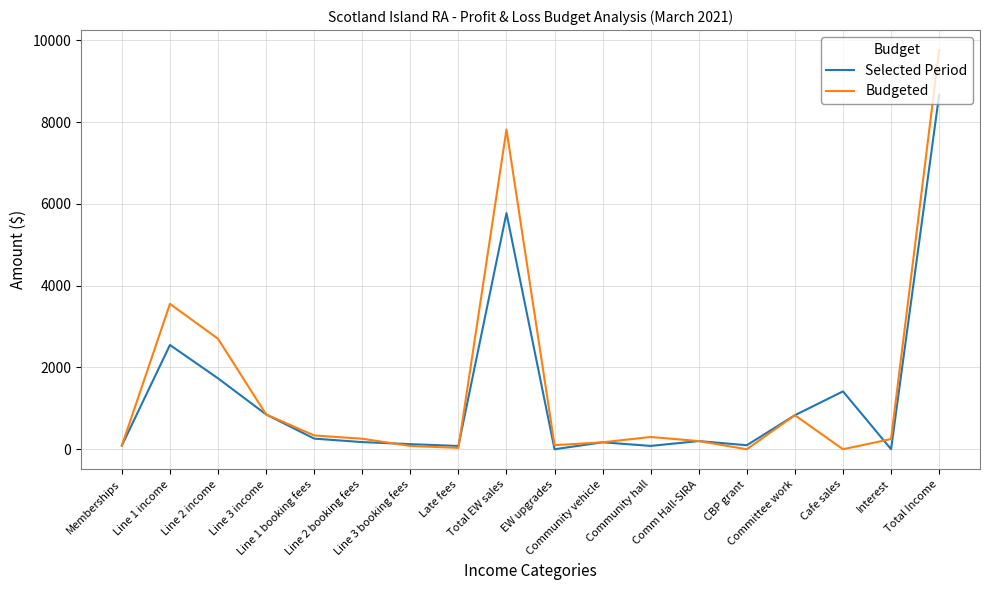

Rank the series by their maximum value, from lowest to highest.

Selected Period, Budgeted